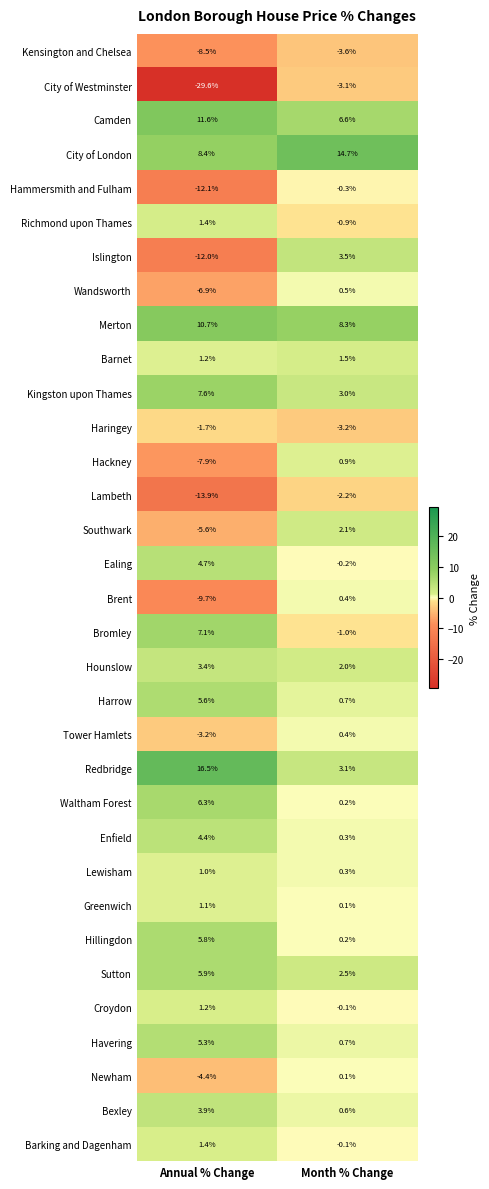

List the labels in order of Greenwich value, largest first.

Annual % Change, Month % Change